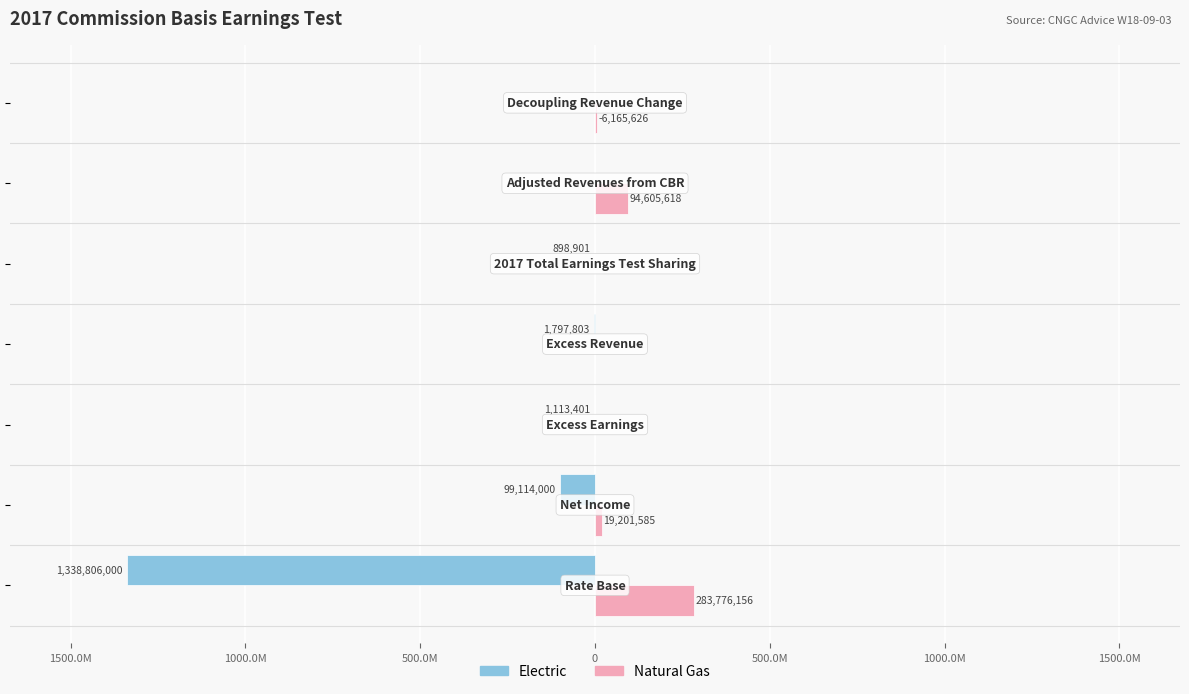

What are all the series names shown in the legend?

Electric, Natural Gas